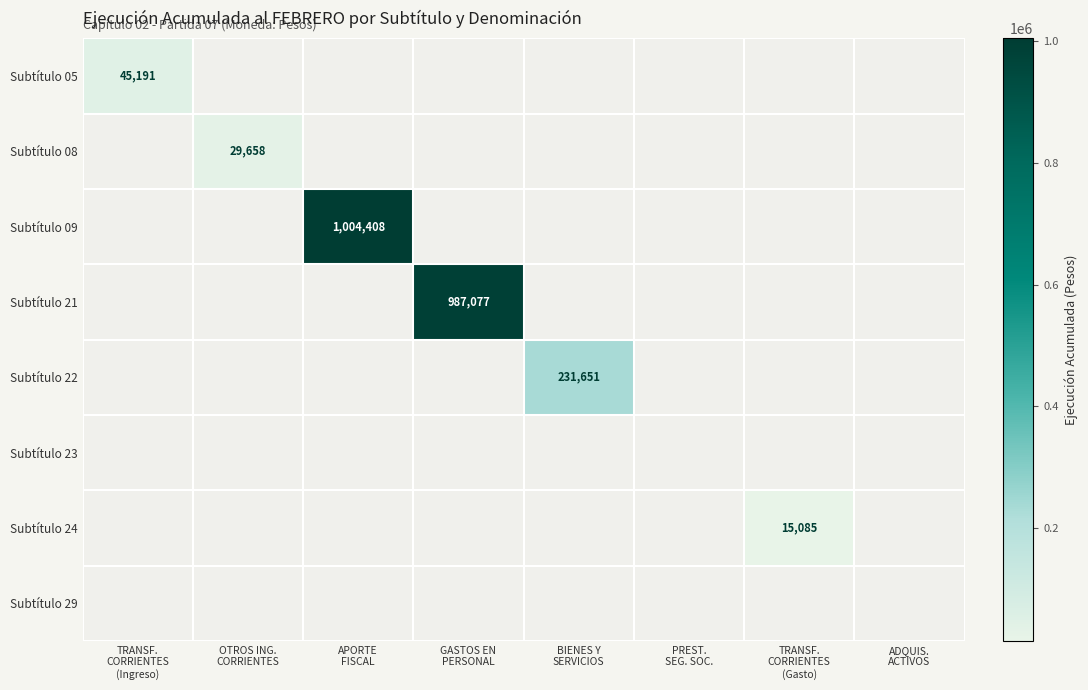

List the labels in order of Subtítulo 05 value, largest first.

TRANSF. CORRIENTES (Ingreso), OTROS ING. CORRIENTES, APORTE FISCAL, GASTOS EN PERSONAL, BIENES Y SERVICIOS, PREST. SEG. SOC., TRANSF. CORRIENTES (Gasto), ADQUIS. ACTIVOS